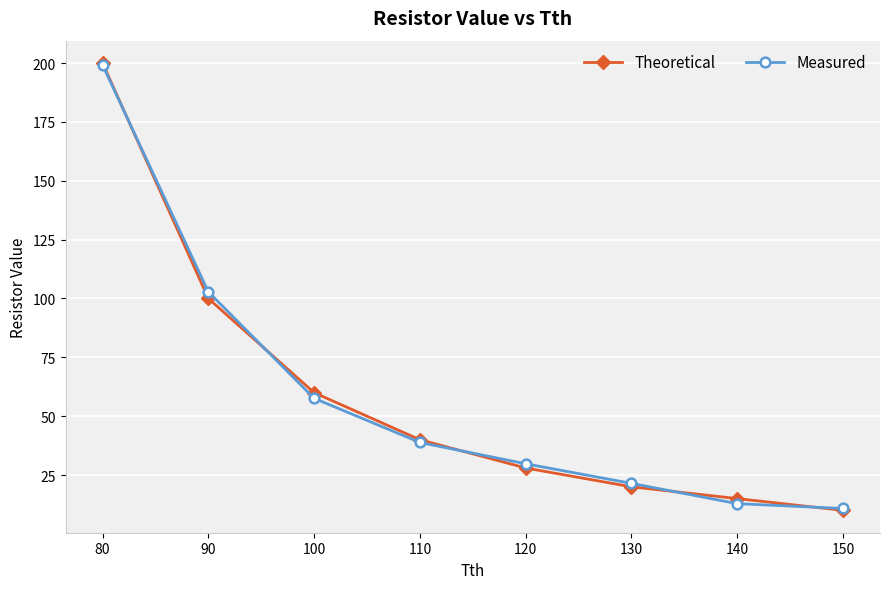

What are all the series names shown in the legend?

Theoretical, Measured